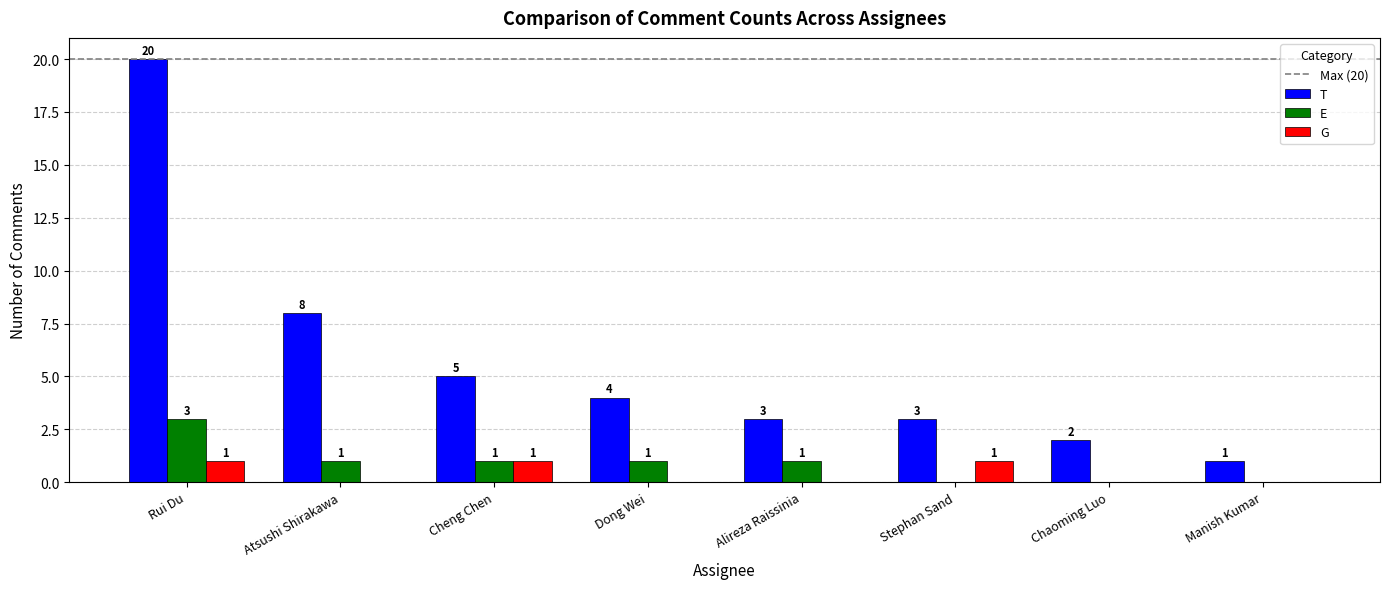

Which series has the largest total across all categories?

T